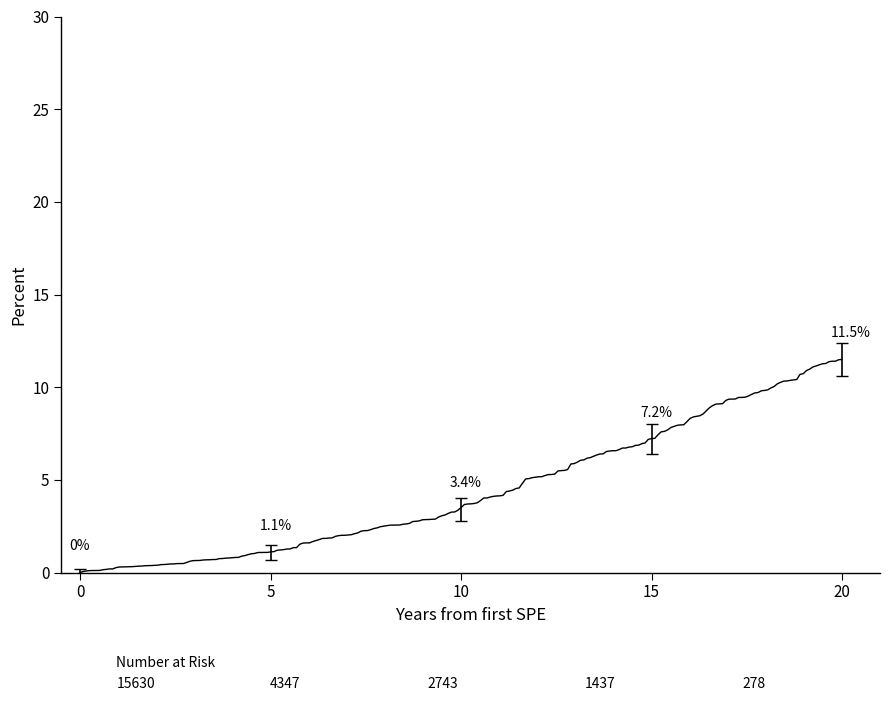

What is the average value?

4.4